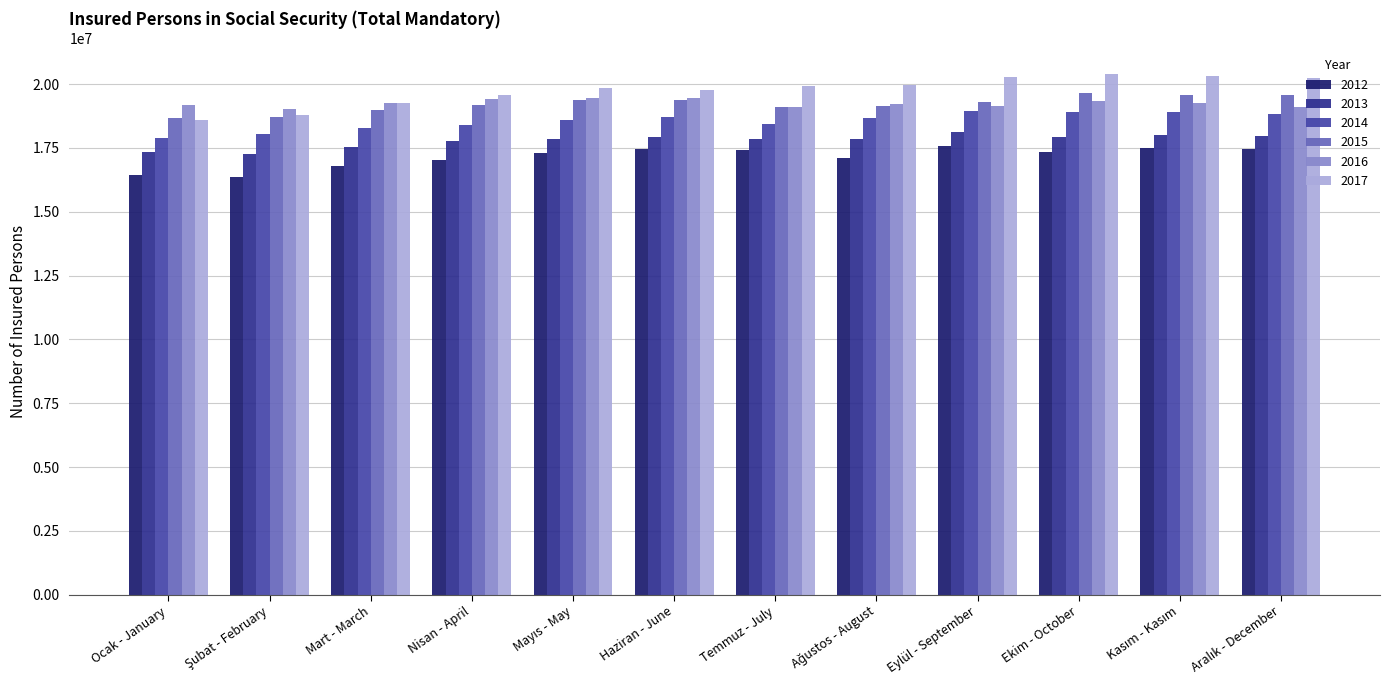

How many values in the 2012 series are below 17332015?

6